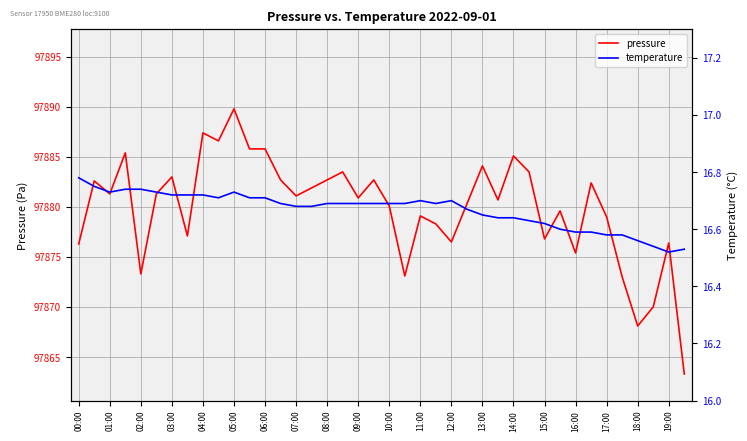

What position from the left is 35?

36